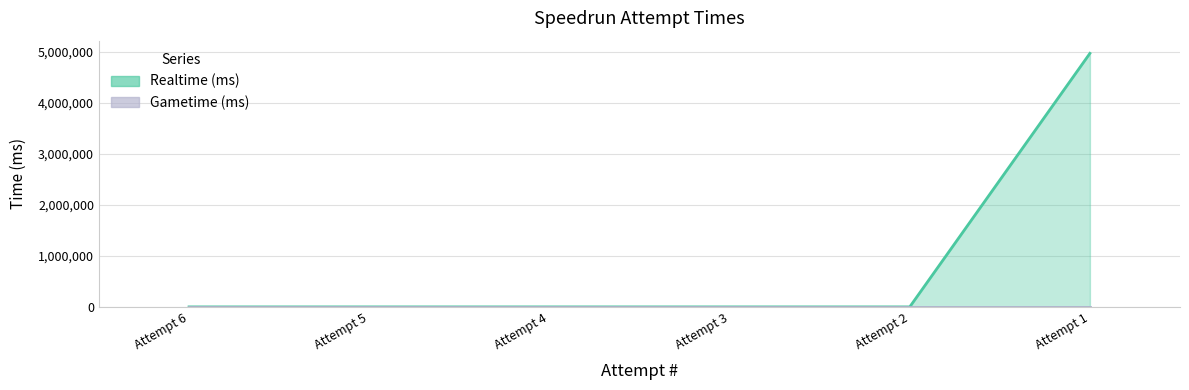

What is the difference between the maximum and minimum values?

4973523